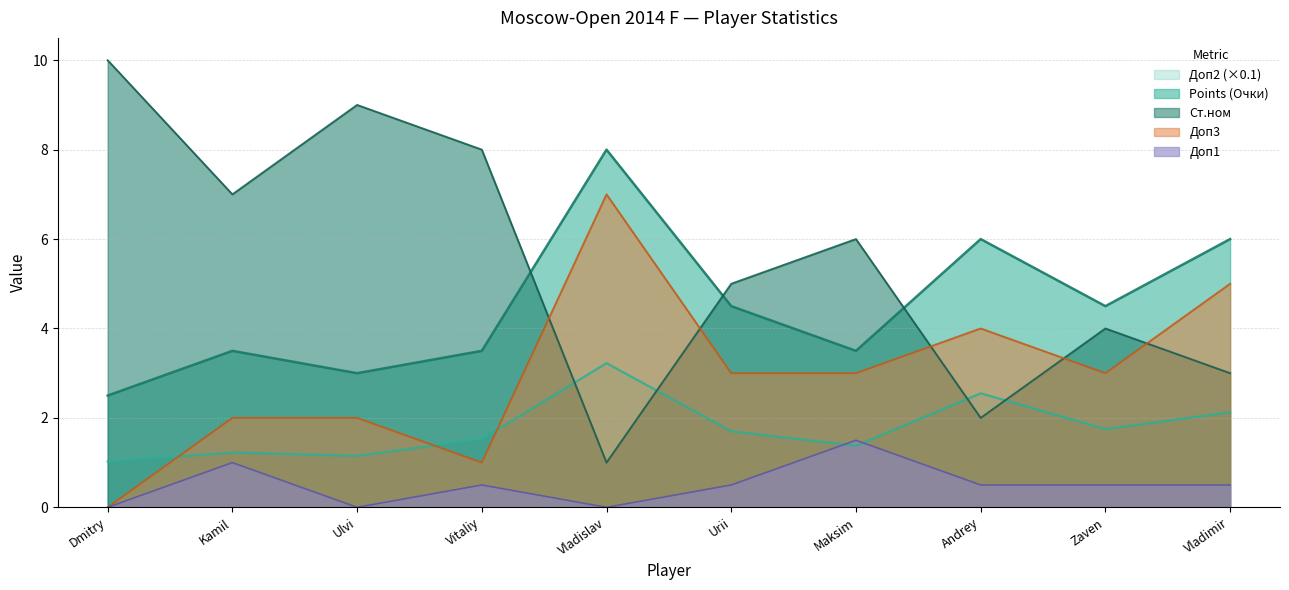

What position from the left is Urii?

6